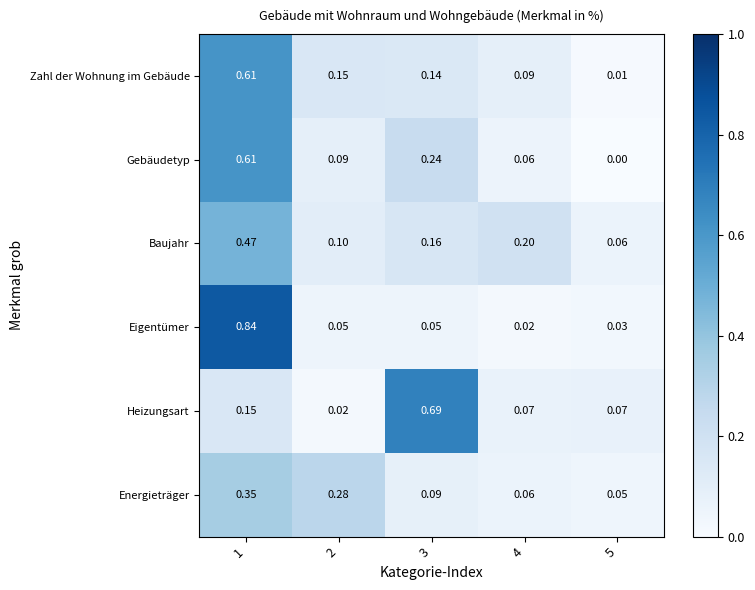

Between 2 and 4, which series saw the biggest shift?

Energieträger